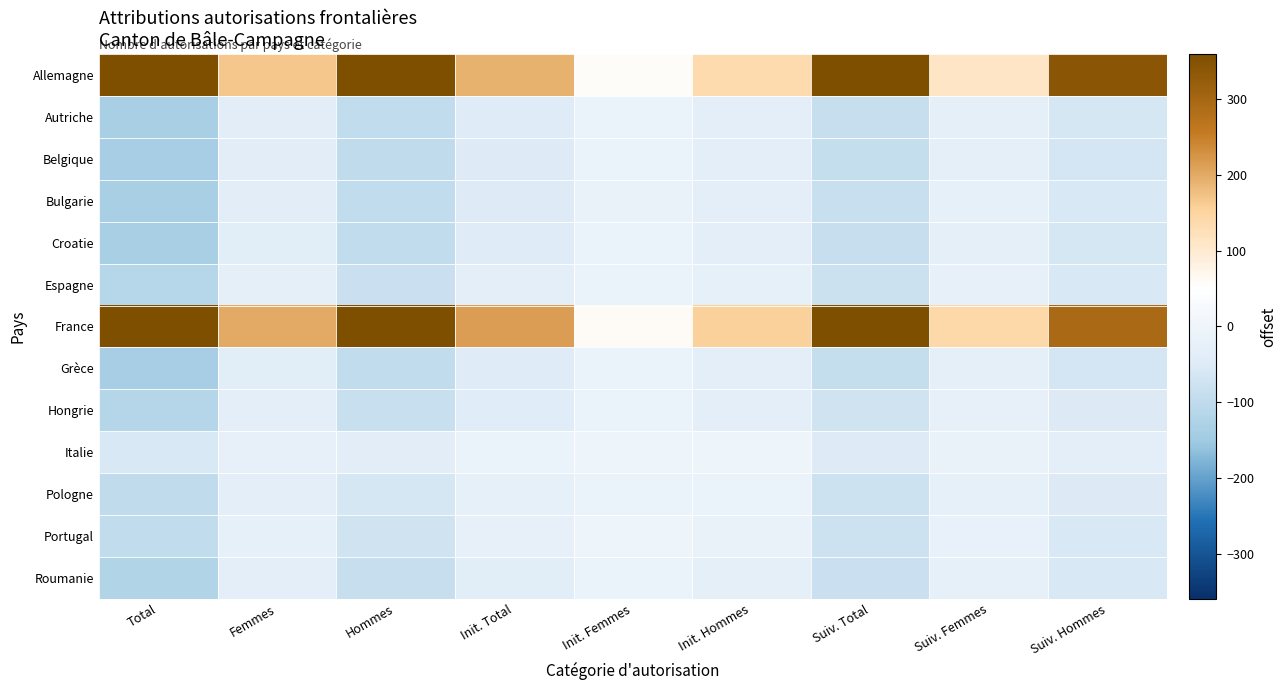

What is the spread (max minus min) of values at Total?

788.0